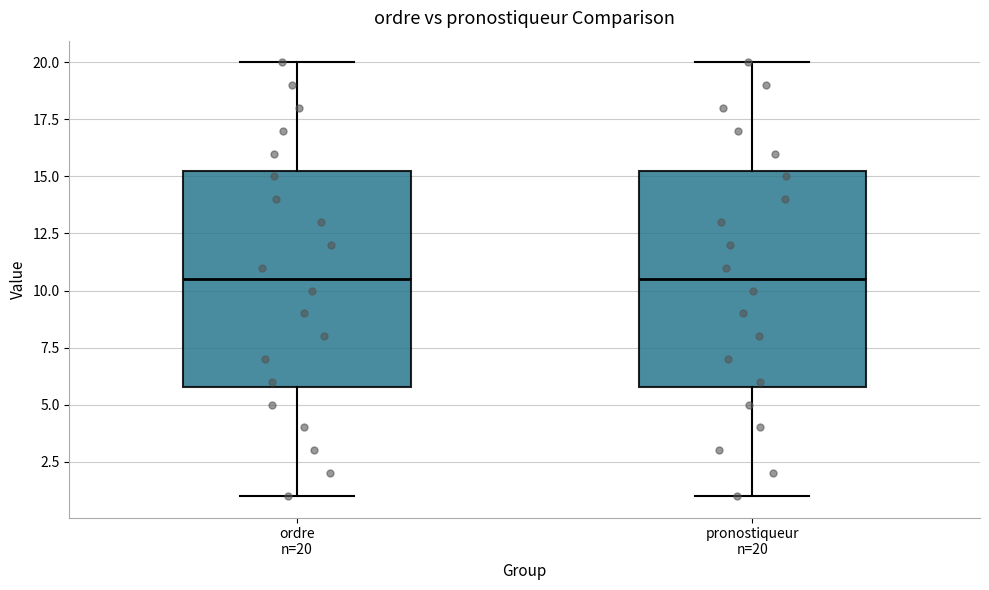

Where is the upper edge of the box for pronostiqueur n=20 on the y-axis? The values are not printed on the chart, so give them approximately, as read against the axis.

15.5